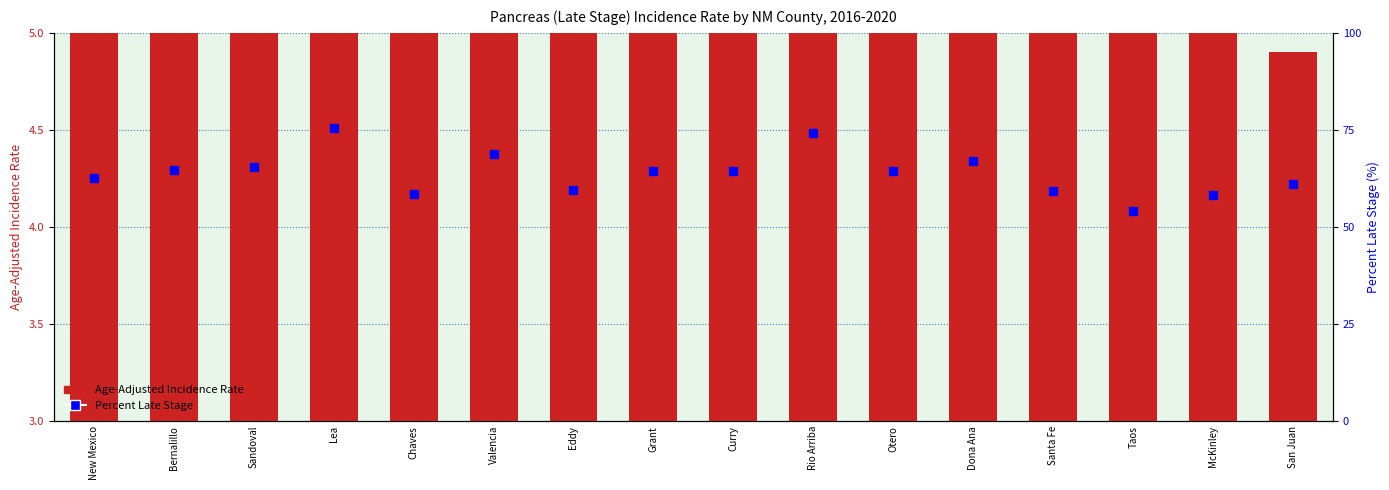

What are all the series names shown in the legend?

Age-Adjusted Incidence Rate, Percent Late Stage